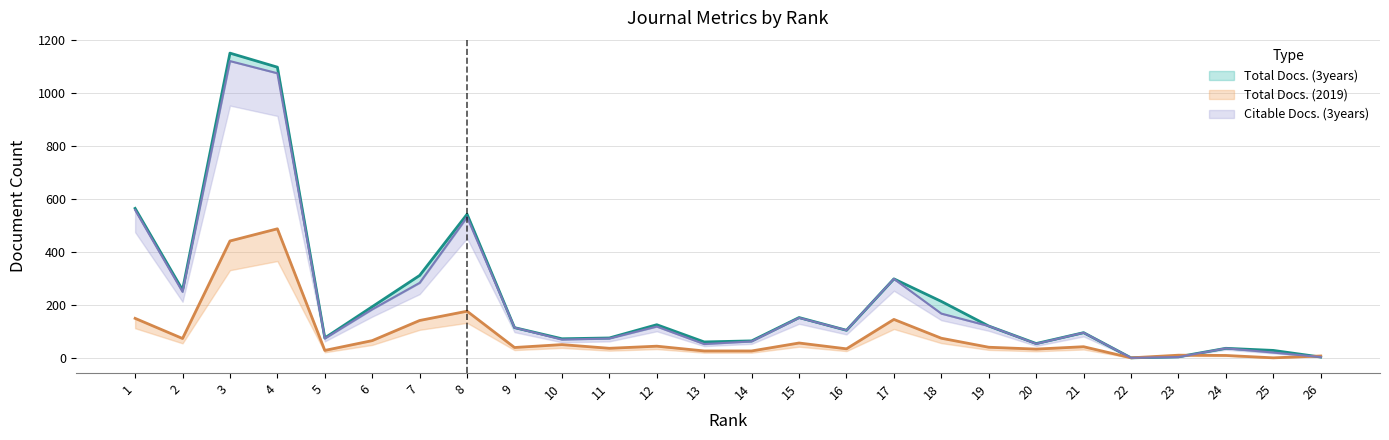

Rank the categories by Total Docs. (2019) value from lowest to highest.

22, 25, 26, 24, 23, 13, 14, 5, 20, 16, 11, 9, 19, 21, 12, 10, 15, 6, 2, 18, 7, 17, 1, 8, 3, 4